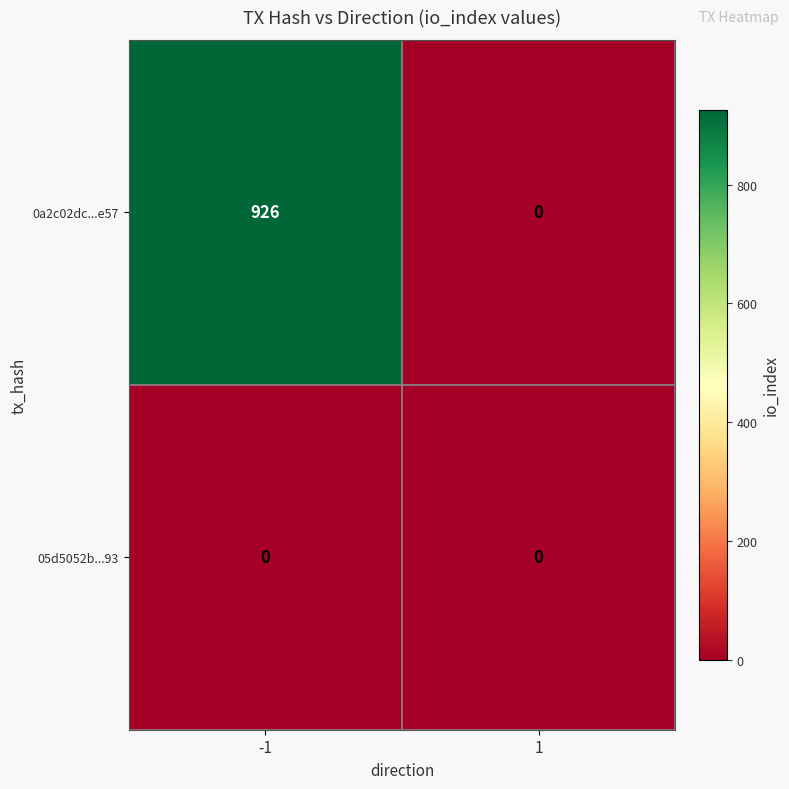

At which category is the sum across all series the highest?

-1